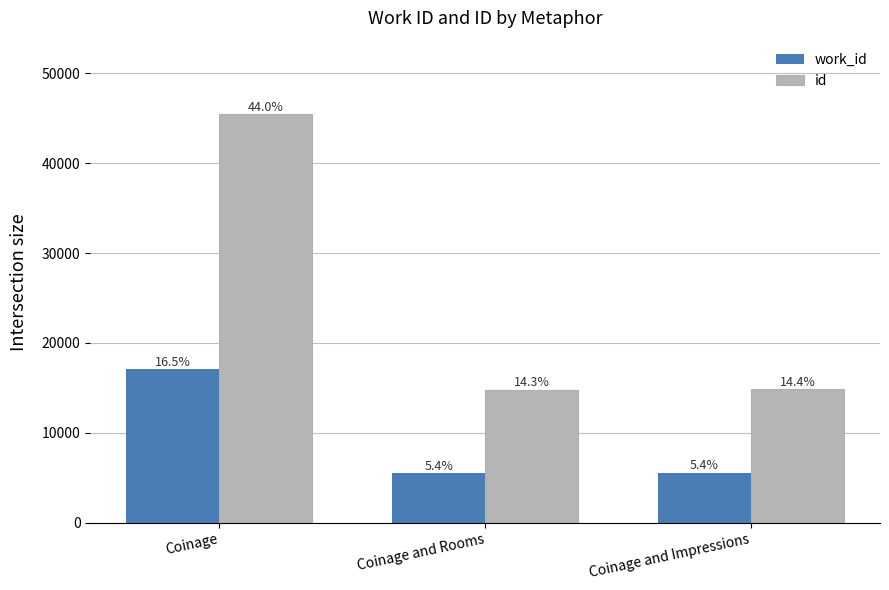

What are all the series names shown in the legend?

work_id, id